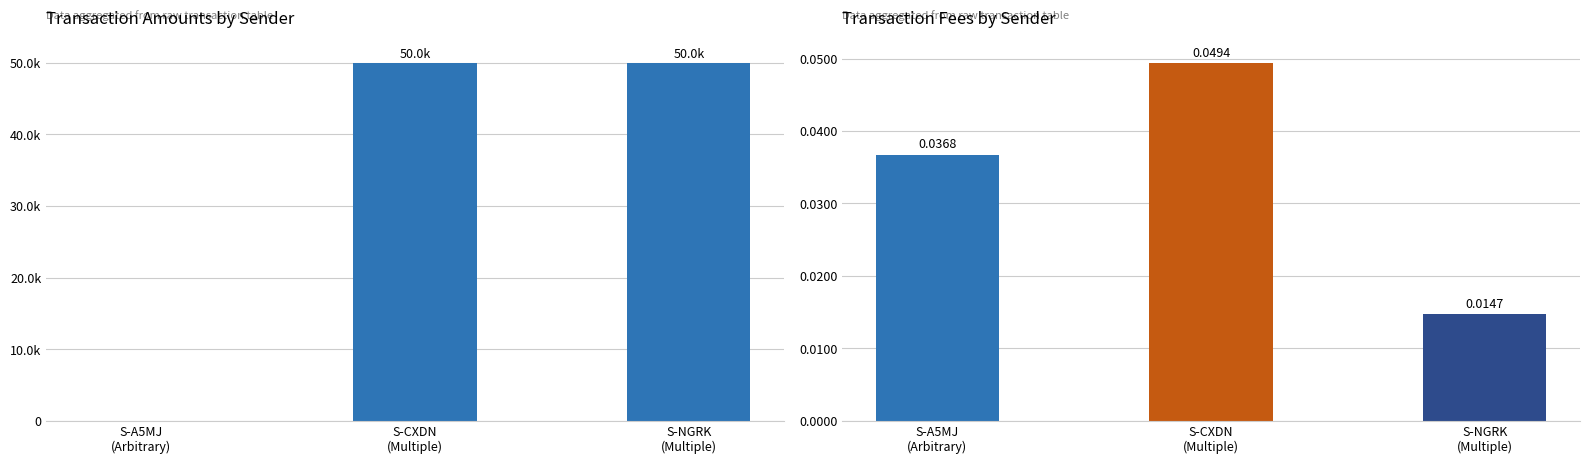

Which category has the highest value in the Fee series?

S-CXDN
(Multiple)